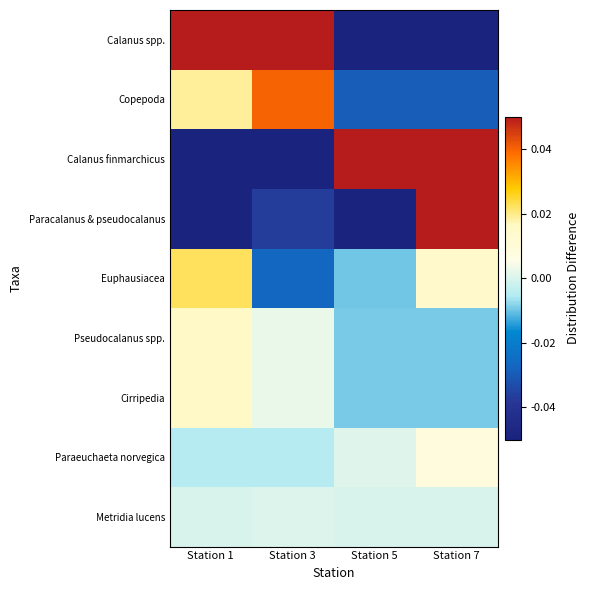

Between Station 1 and Station 5, which series saw the biggest shift?

Calanus finmarchicus